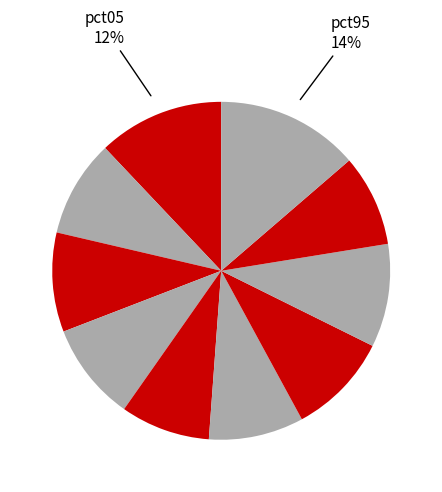

Count the number of slices in the pie.

10